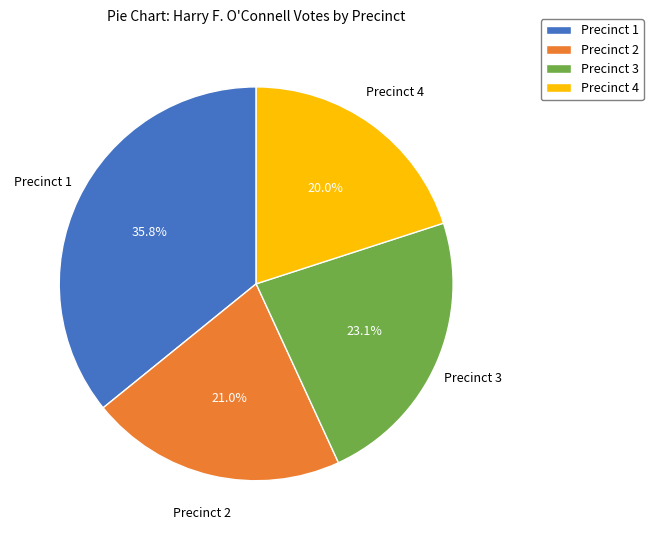

How many slices are in this pie chart?

4